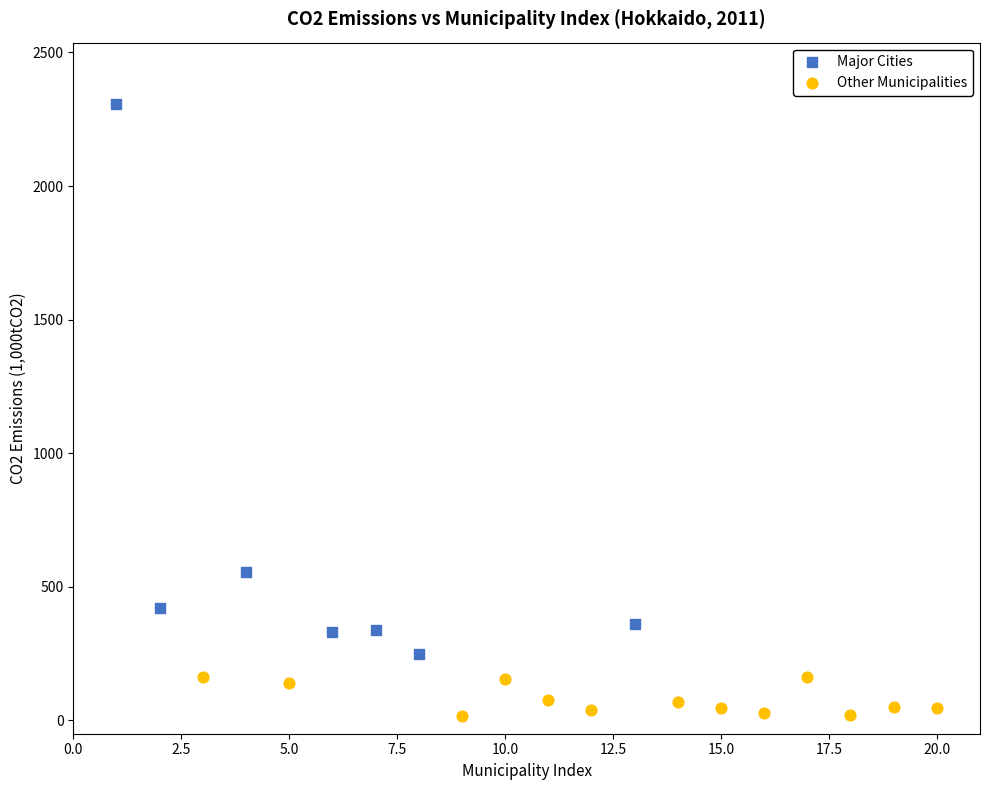

Which series contains the lowest Y value?

Other Municipalities